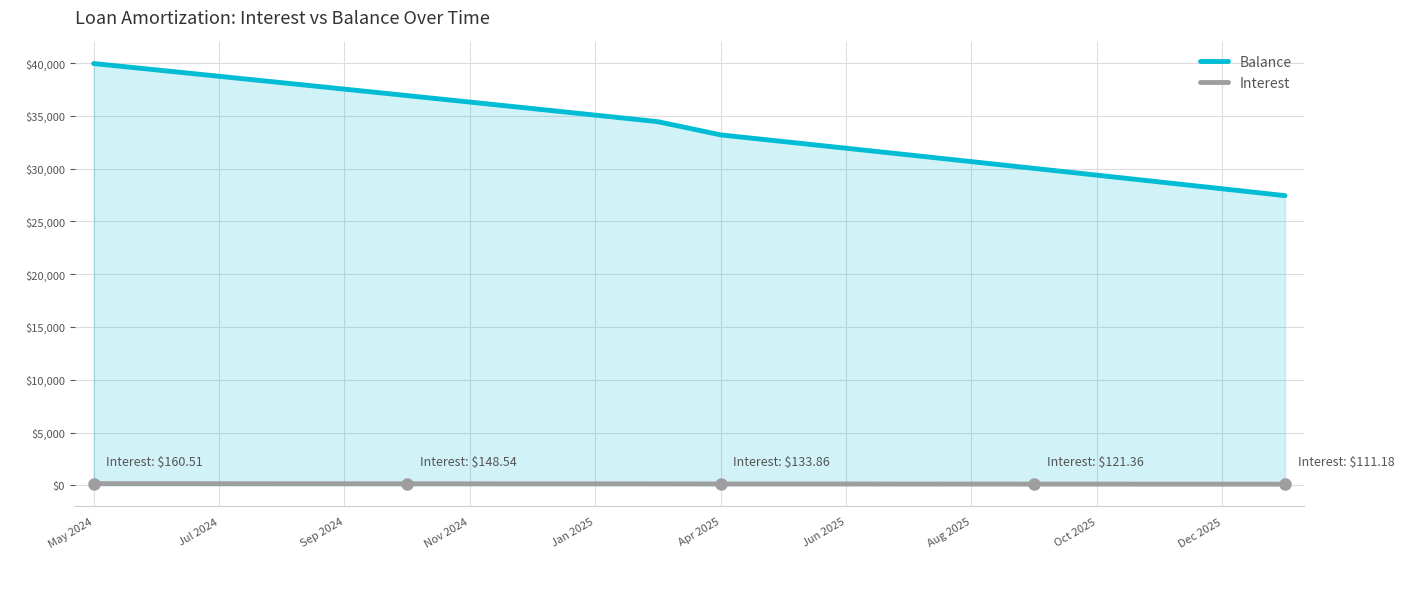

What is the minimum value for Balance?

27438.0